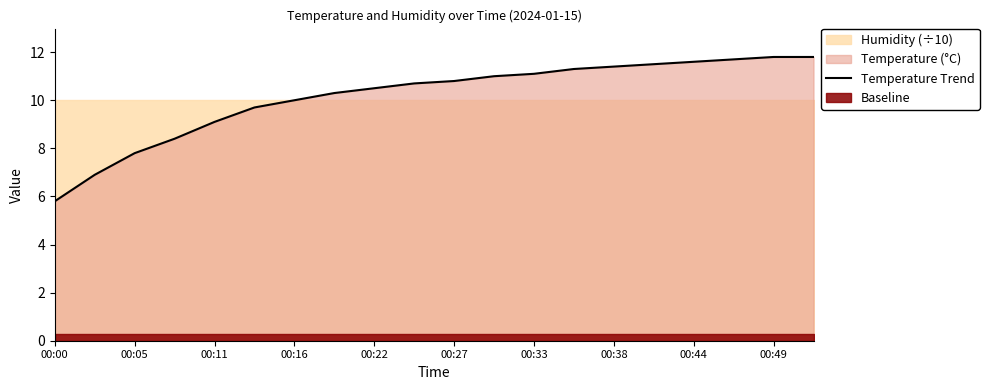

Reading right to left, what are all the values shown in this chart?

11.8	11.8	11.7	11.6	11.5	11.4	11.3	11.1	11.0	10.8	10.7	10.5	10.3	10.0	9.7	9.1	8.4	7.8	6.9	5.8